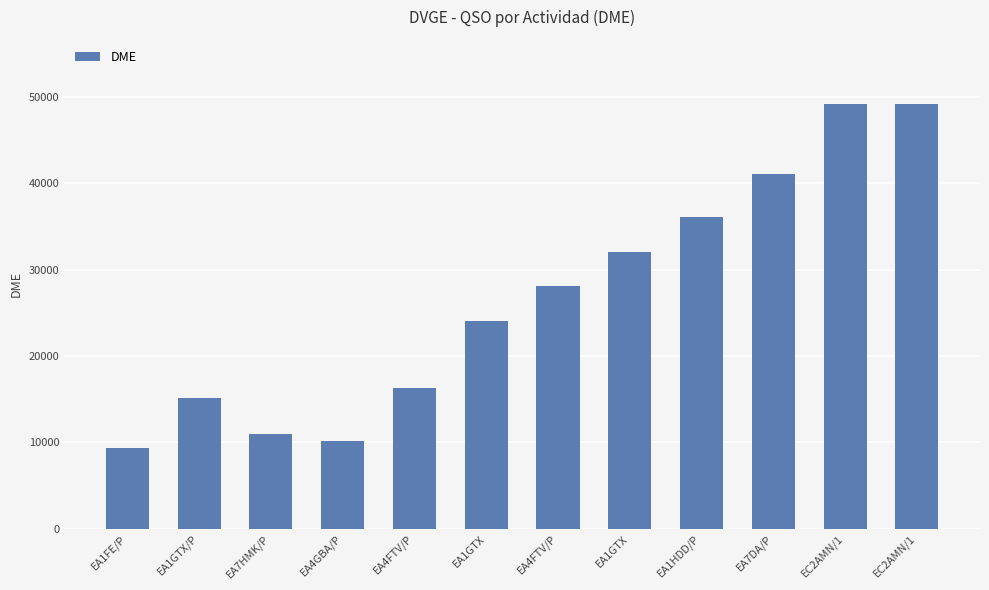

What is the minimum value shown in the chart?

9346